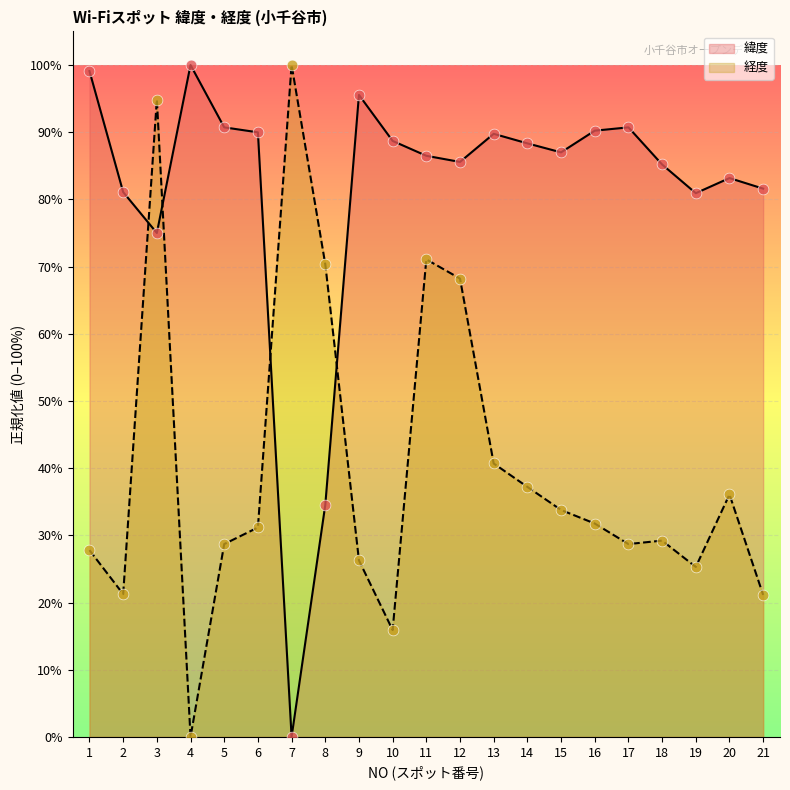

What are all the series names shown in the legend?

緯度, 経度